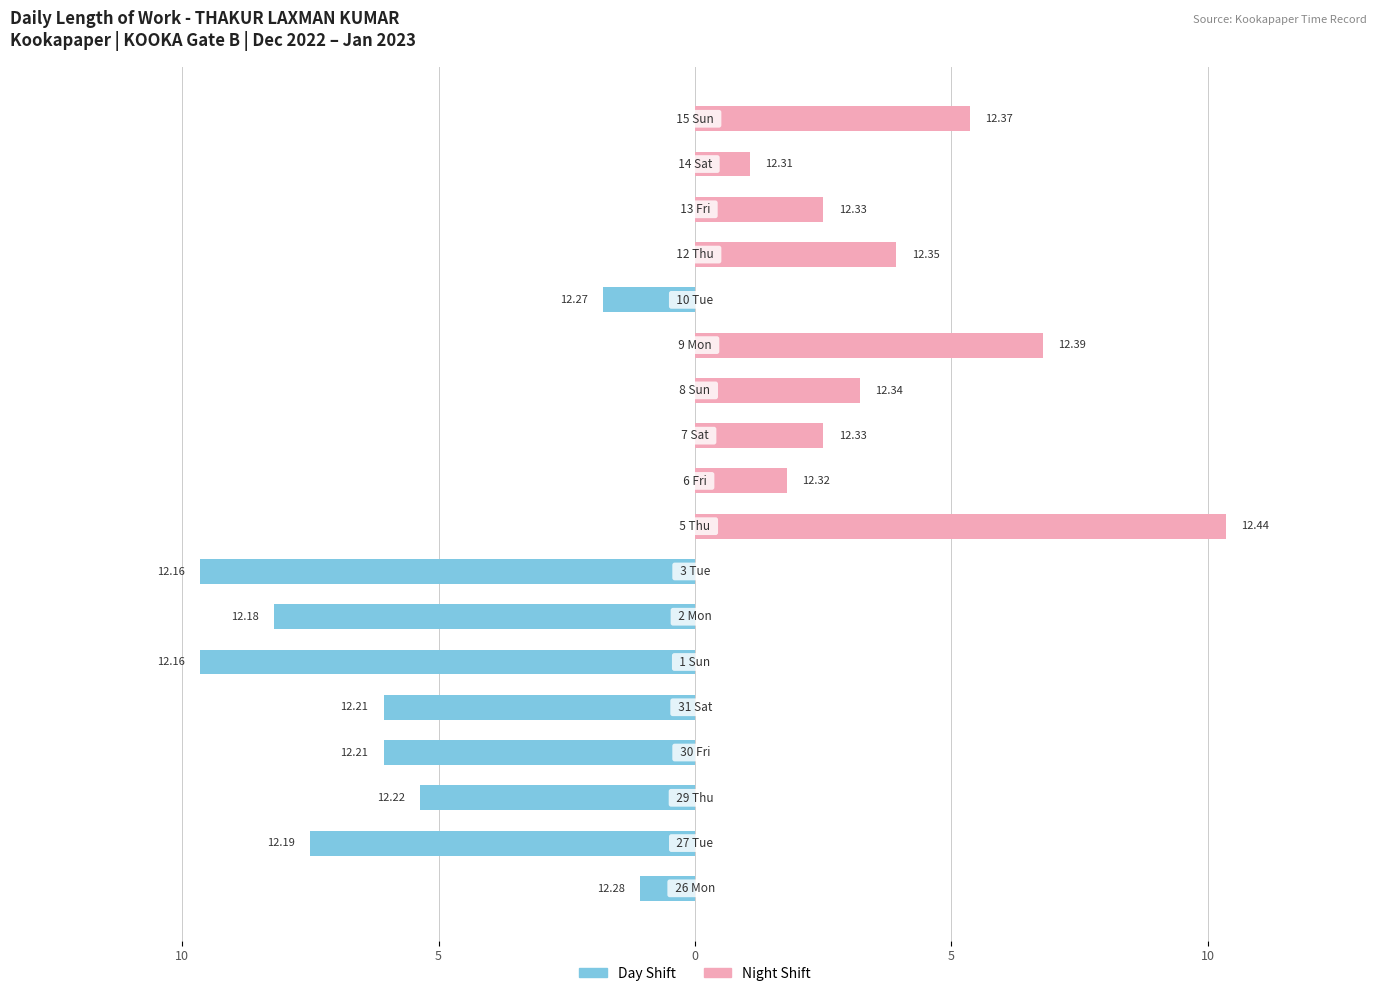

How many values in the Night Shift (Low) series are below 1?

9